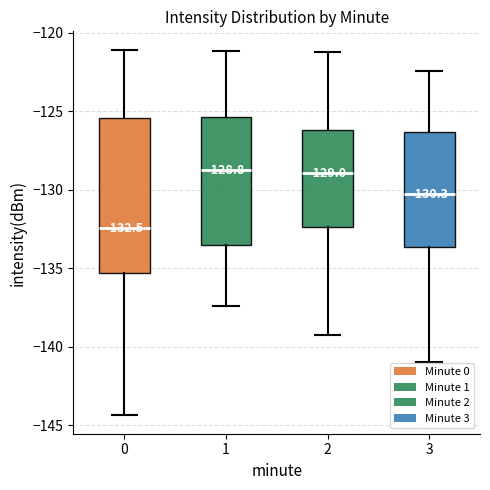

Comparing the boxes themselves (not the whiskers), which one is the tallest?

0